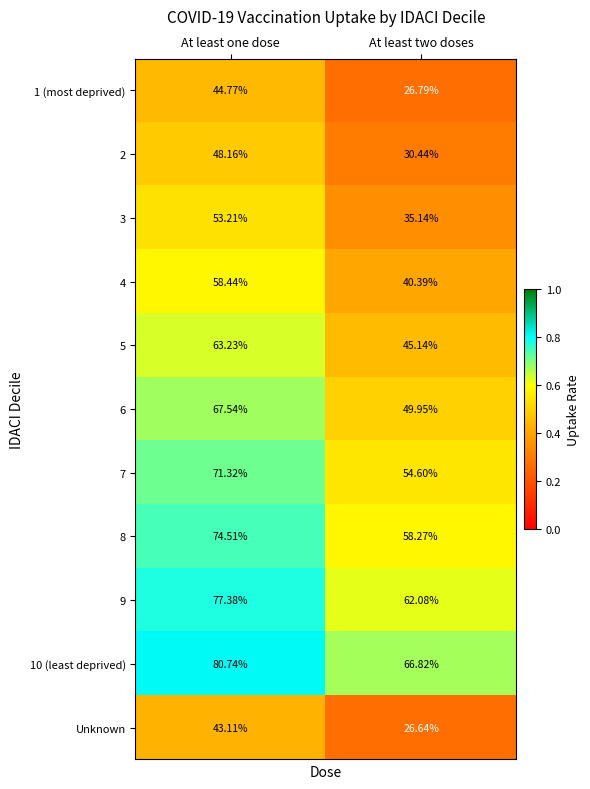

Is the value of Unknown at At least two doses greater than the value of 7 at At least one dose?

No